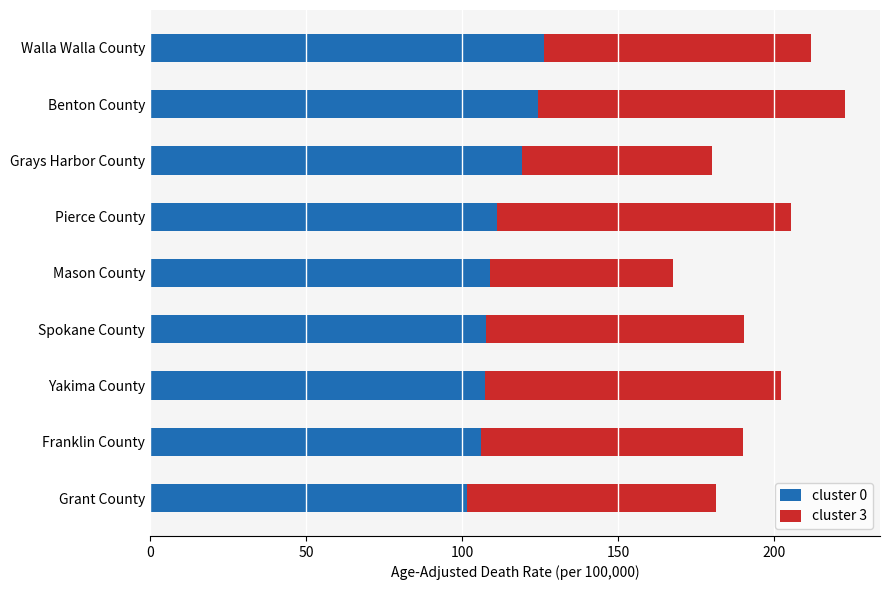

At which category is the sum across all series the highest?

Benton County